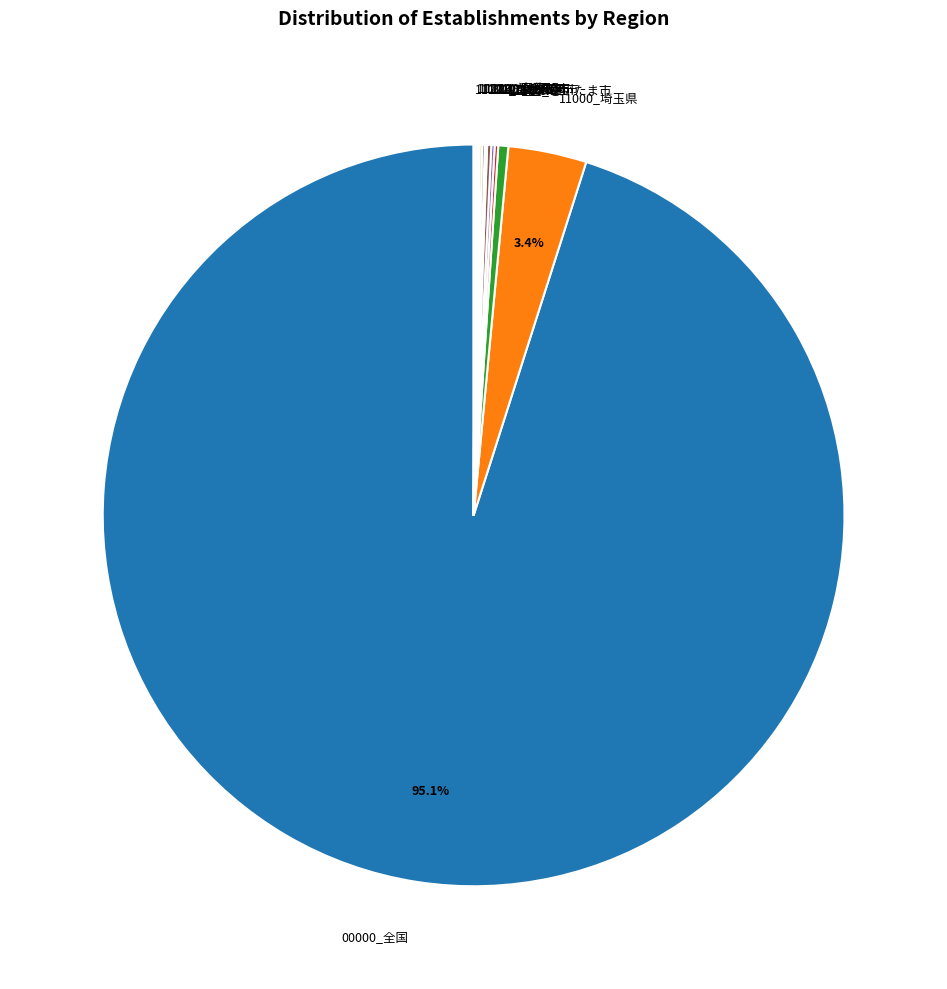

Is there a majority slice in this chart?

Yes